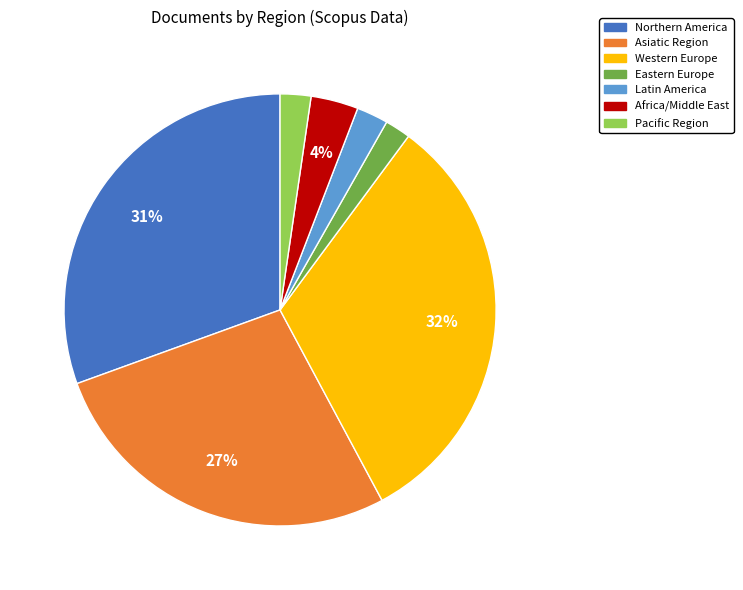

The Northern America slice represents 46% of the pie. True or false?

False